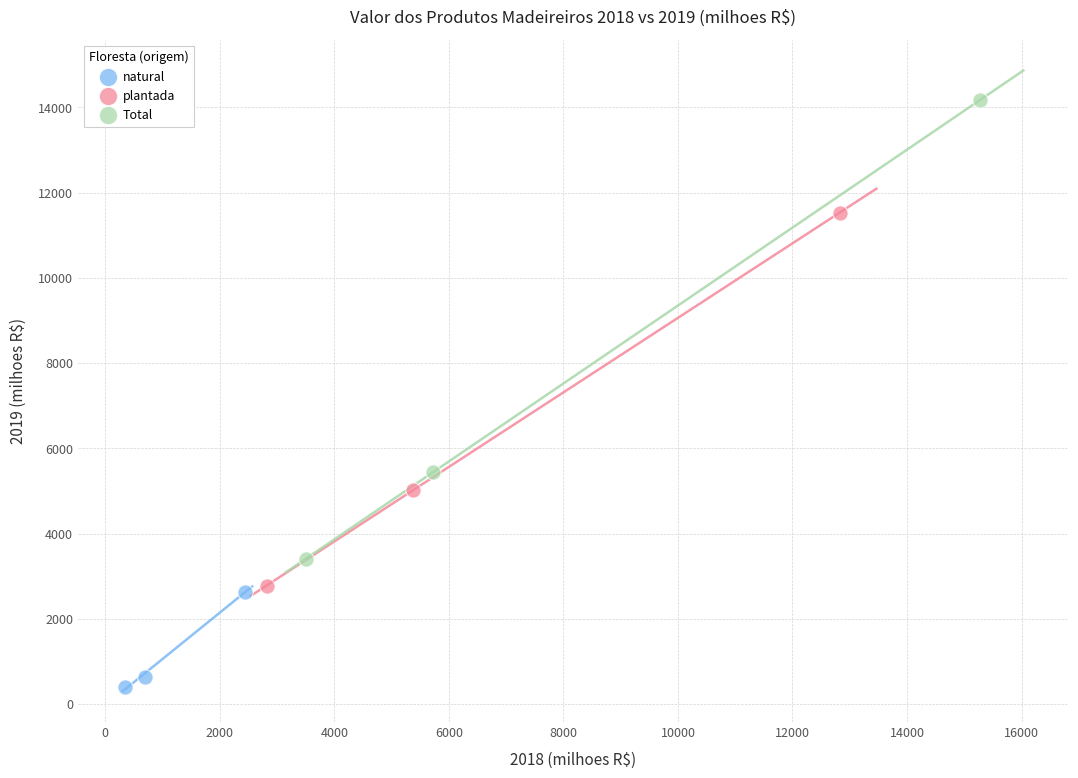

Which series contains the lowest Y value?

natural